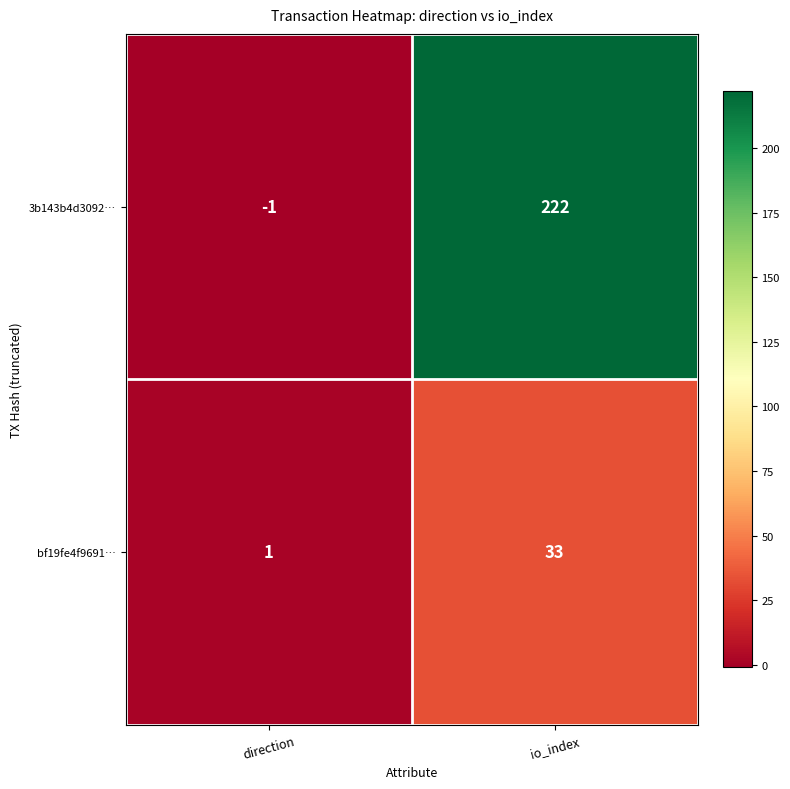

At which category does the chart reach its minimum across all series?

direction